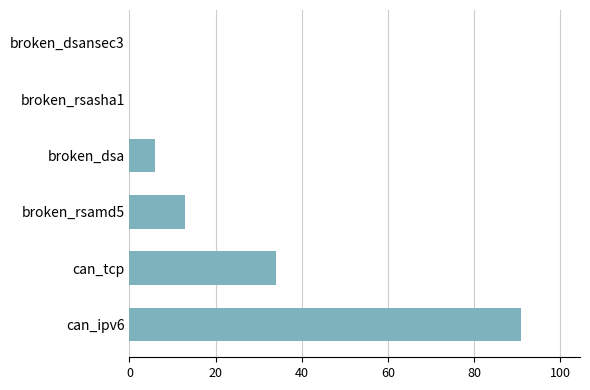

What is the average value?

24